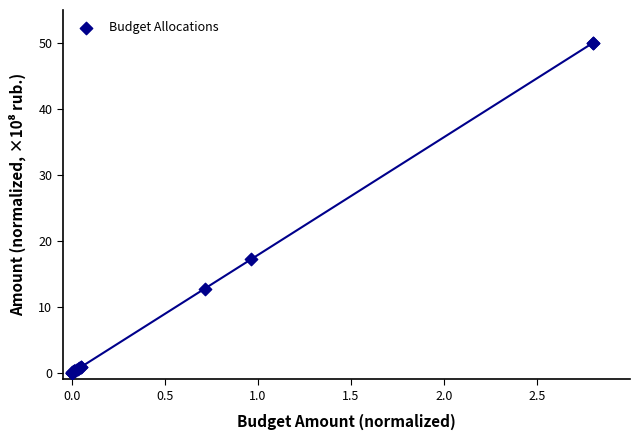

What Y value in the scatter plot is closest to 25?

17.2